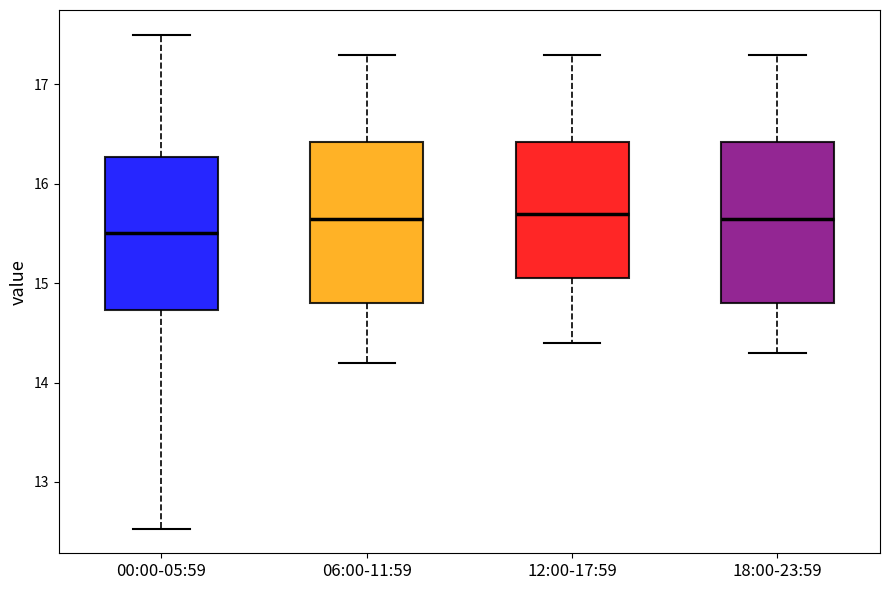

Reading left to right, transcribe this box plot: for each box, give where its median line is, the range the box spans, and where its two whiskers end, as read against the y-axis. The values are not printed on the chart, so give them approximately, as read against the axis.

00:00-05:59: median 15.5, box 14.7 to 16.3, whiskers 12.5 to 17.5
06:00-11:59: median 15.7, box 14.8 to 16.4, whiskers 14.2 to 17.3
12:00-17:59: median 15.7, box 15.1 to 16.4, whiskers 14.4 to 17.3
18:00-23:59: median 15.7, box 14.8 to 16.4, whiskers 14.3 to 17.3